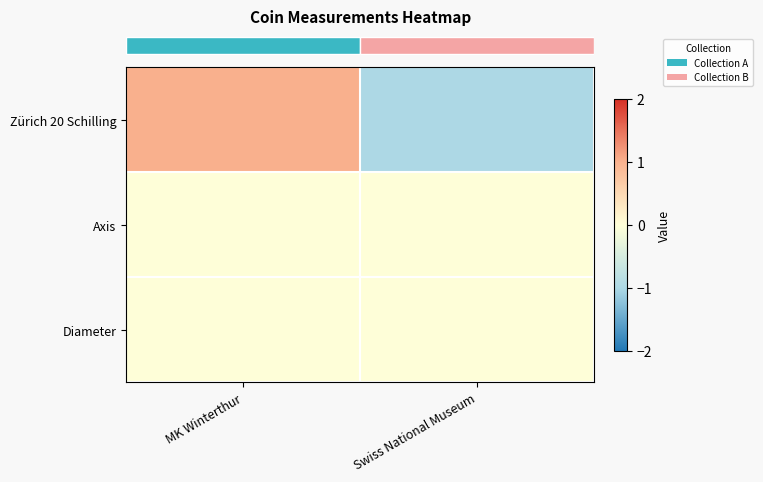

At which category is the sum across all series the highest?

MK Winterthur